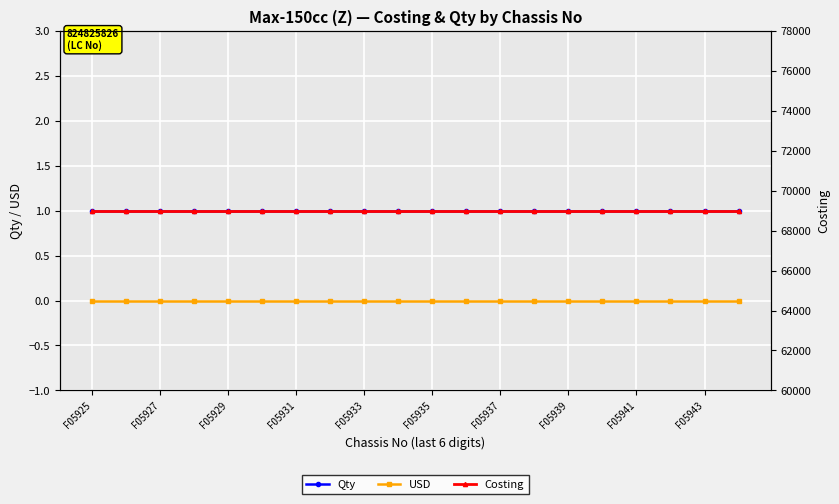

Between 15 and 13, which is larger?

15